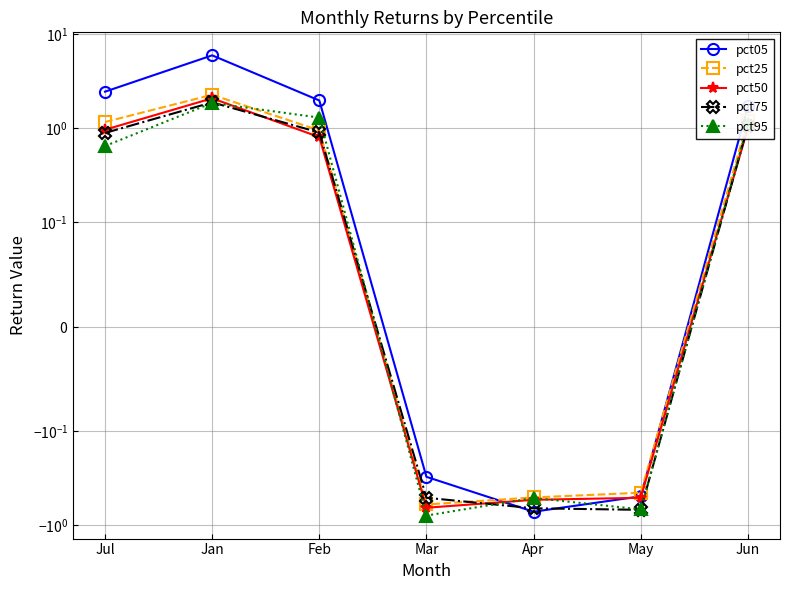

How many lines are shown in the chart?

5